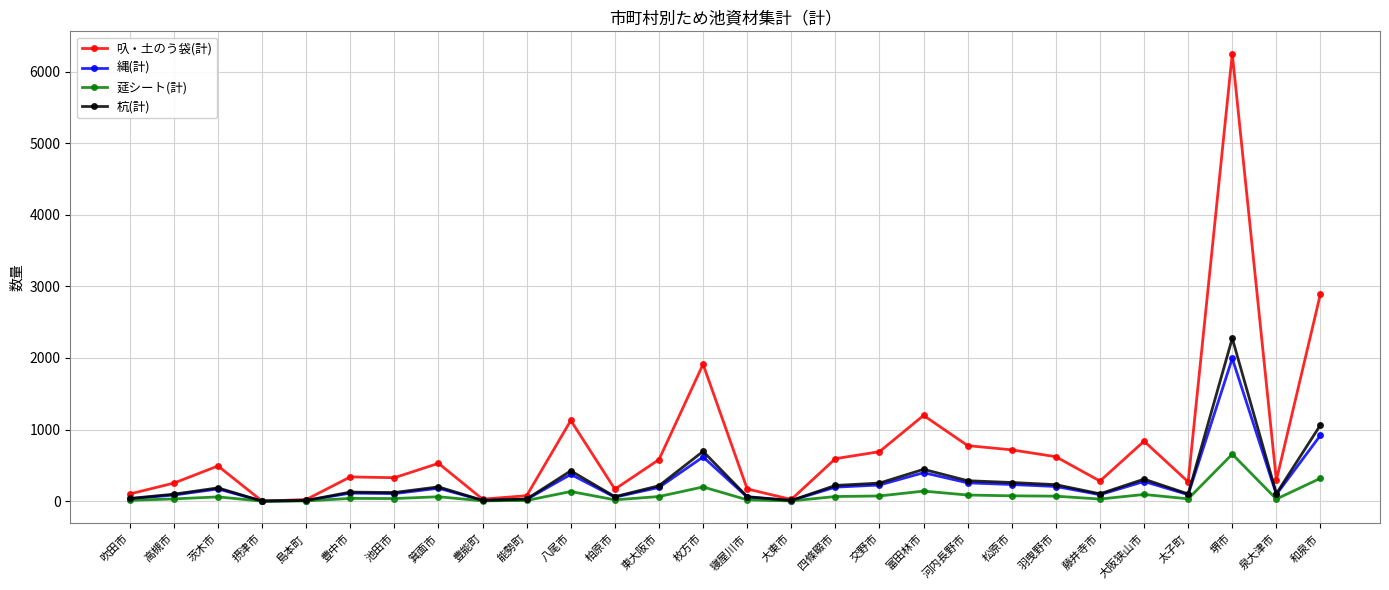

True or false: 叺・土のう袋(計) has a value of 290 at 泉大津市.

True